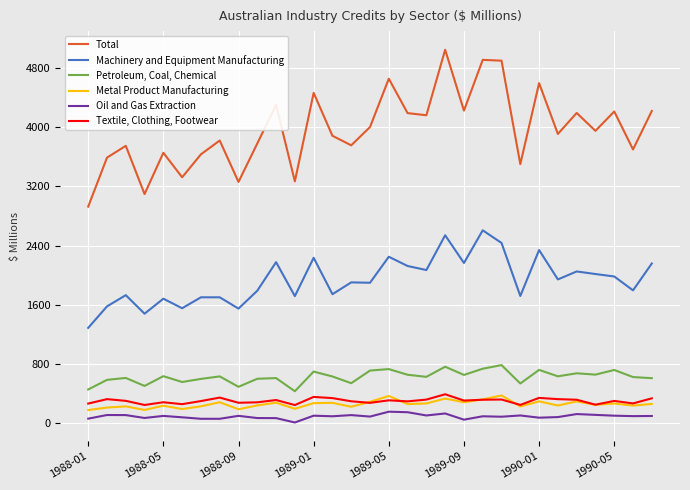

What is the maximum value for Oil and Gas Extraction?

150